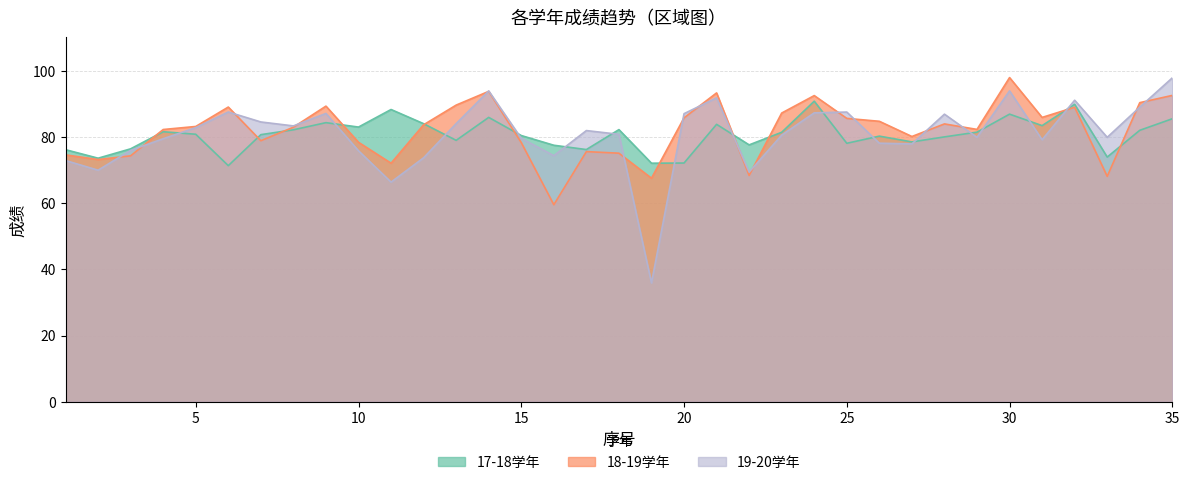

Which series changed the most between 19 and 29?

19-20学年